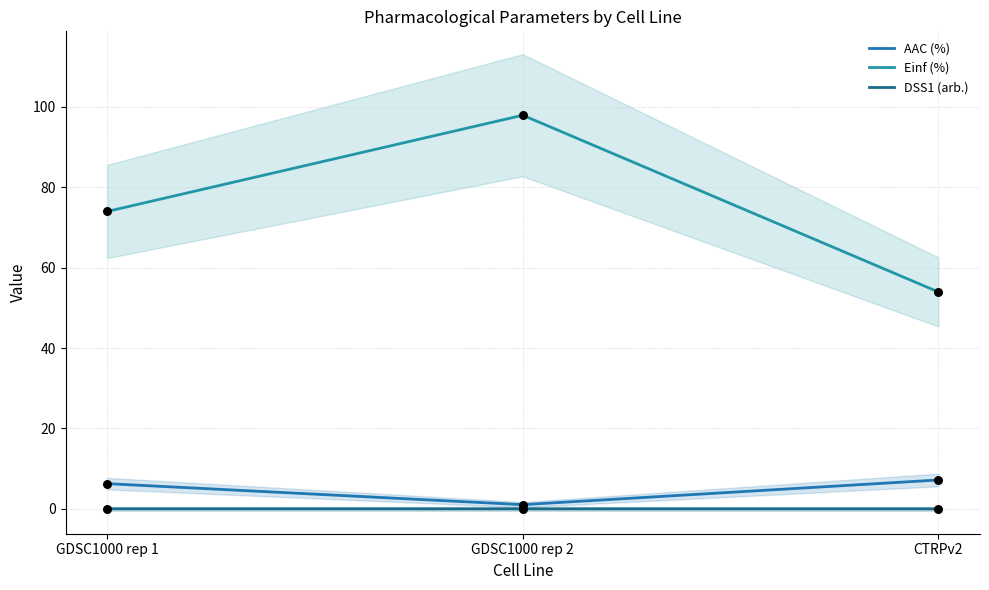

What are all the series names shown in the legend?

AAC (%), Einf (%), DSS1 (arb.)